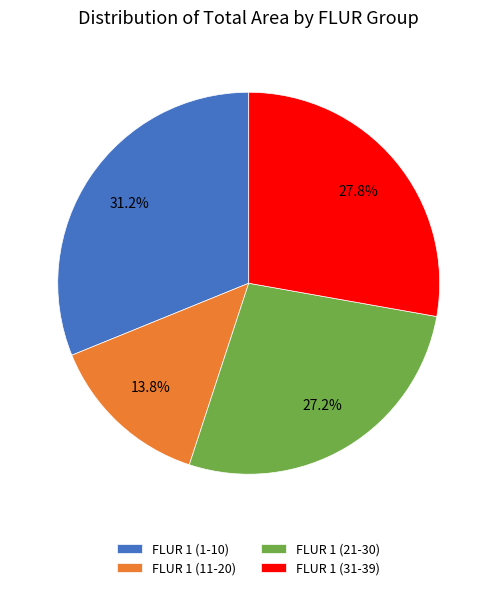

Does FLUR 1 (1-10) account for over 50% of the chart?

No